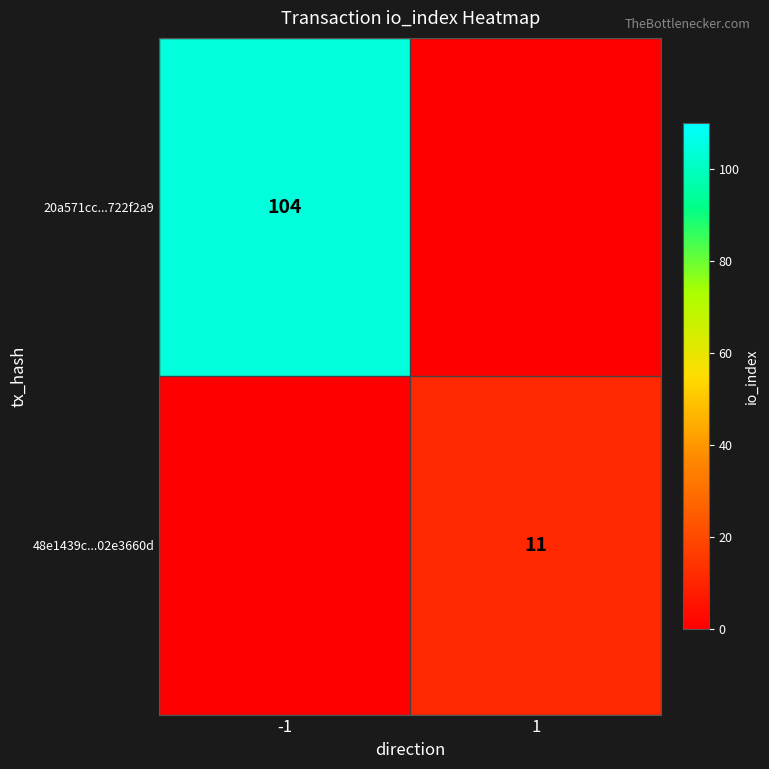

The value of 48e1439c...02e3660d at 1 is 11. True or false?

True